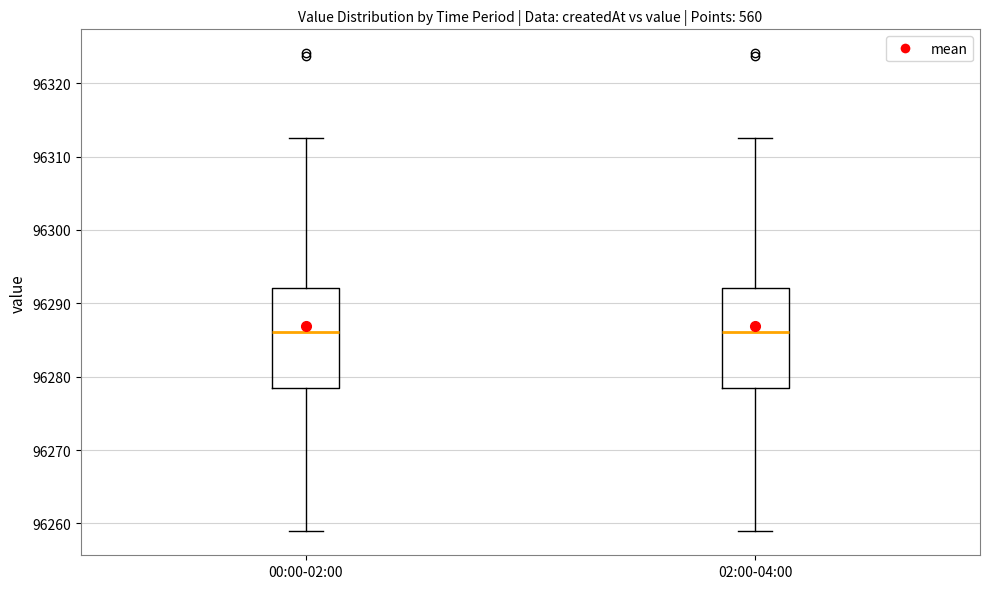

Where is the lower edge of the box for 00:00-02:00 on the y-axis? The values are not printed on the chart, so give them approximately, as read against the axis.

96278